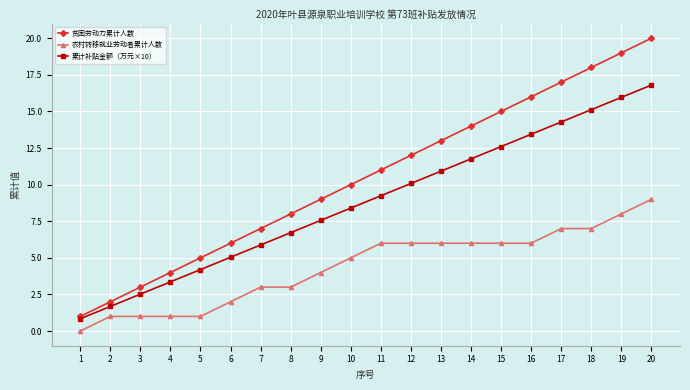

True or false: 贫困劳动力累计人数 and 农村转移就业劳动者累计人数 cross at least once.

False